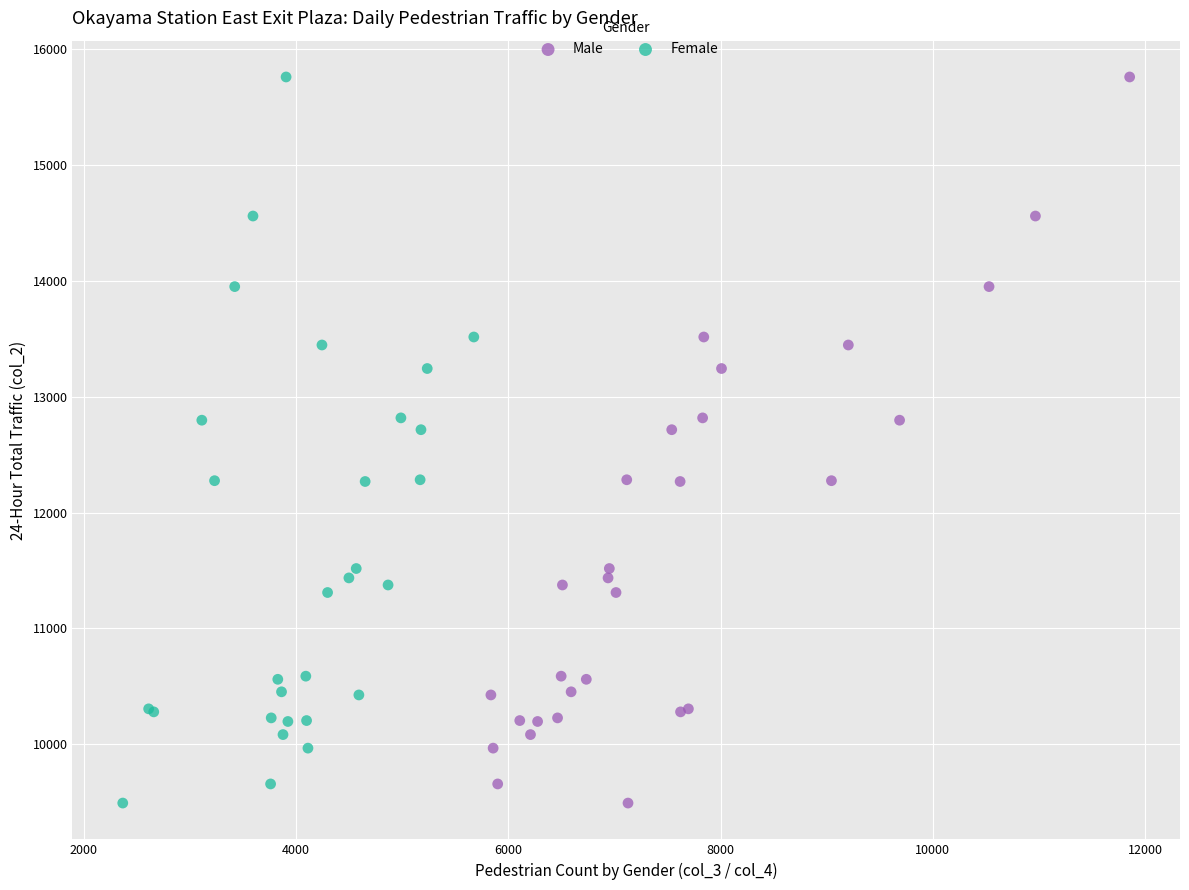

What are all the series names shown in the legend?

Male, Female